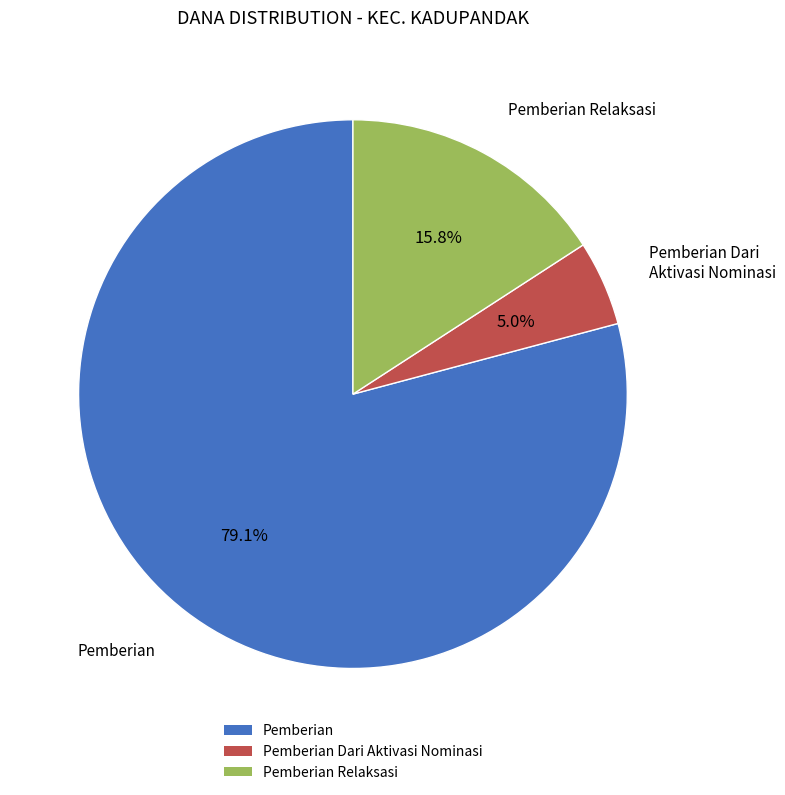

How many segments does this pie chart have?

3